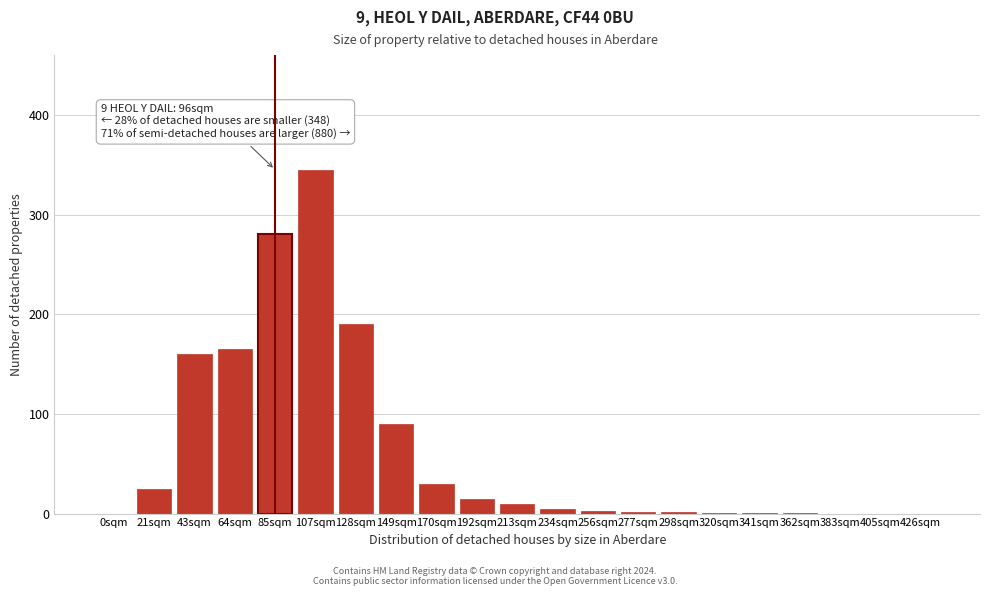

The value at 128sqm is 190. True or false?

True